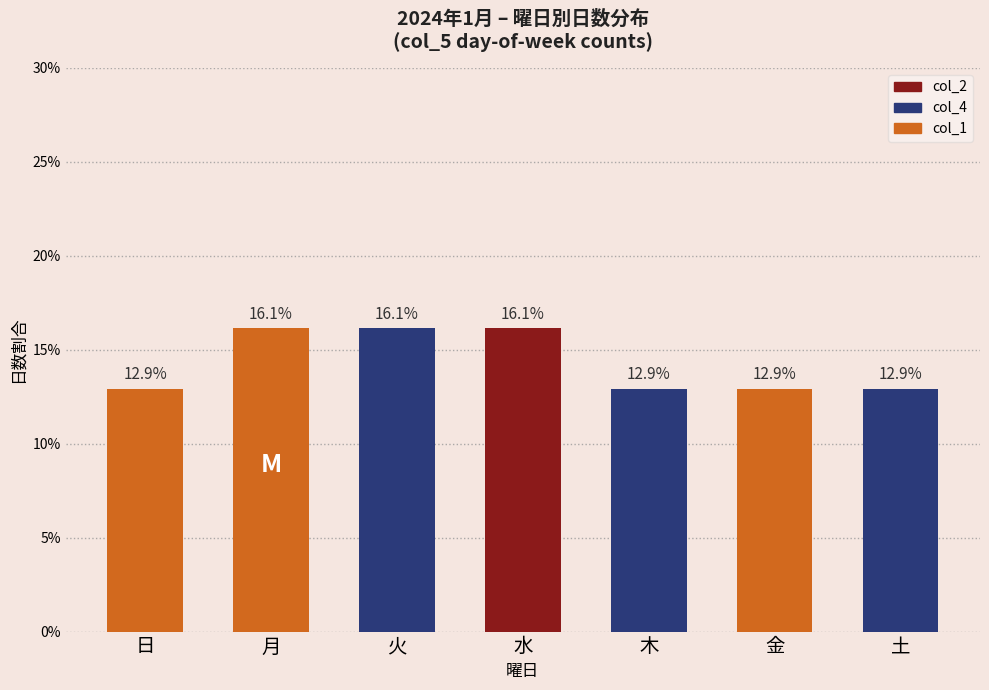

What is the sum of the values at 日 and 金?

0.3